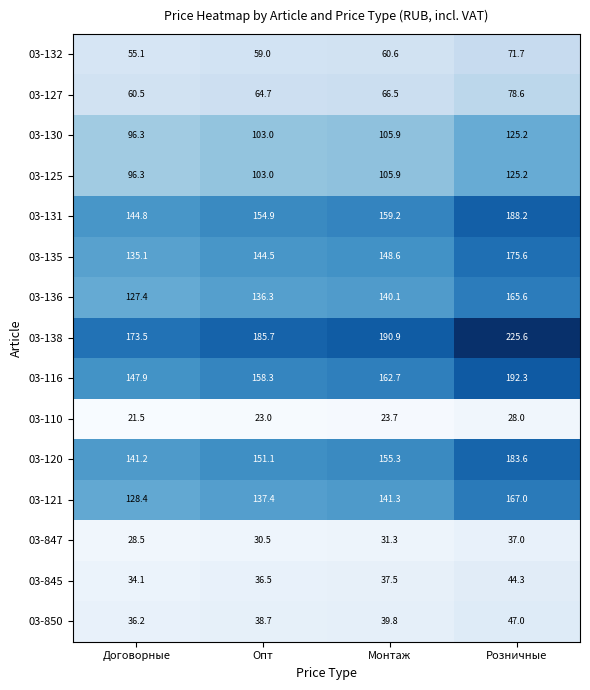

How many categories are shown in the chart?

4